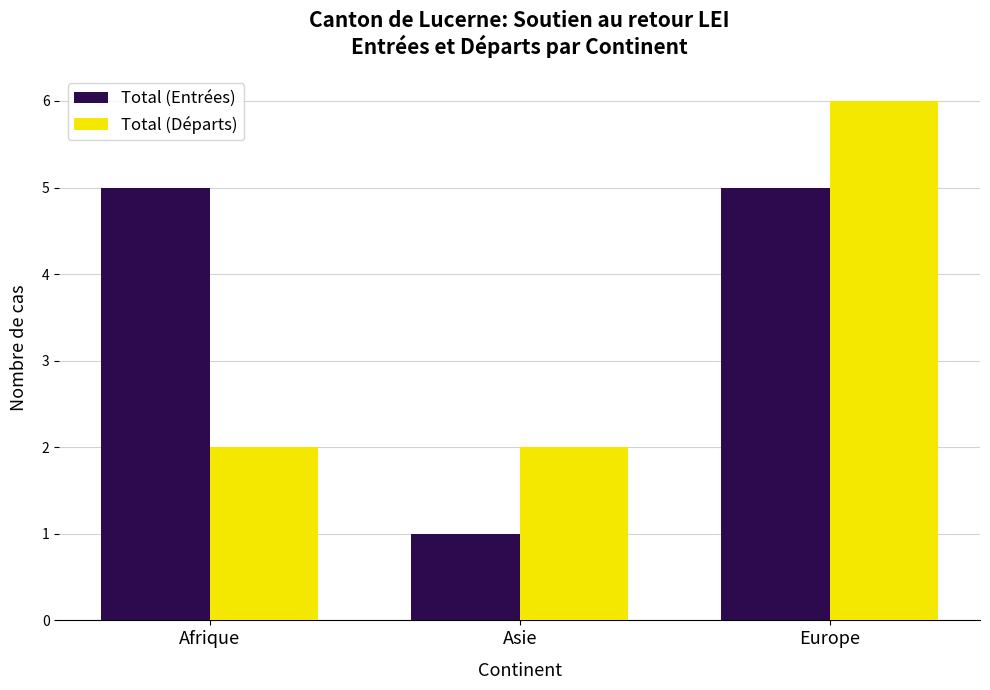

Between Afrique and Europe, which series saw the biggest shift?

Total (Départs)